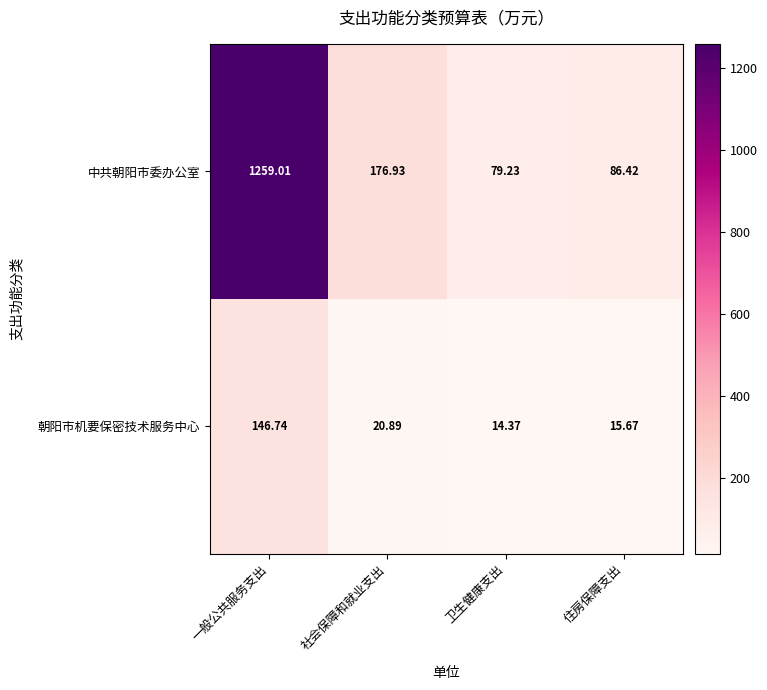

At 社会保障和就业支出, list the series in order from largest to smallest.

中共朝阳市委办公室, 朝阳市机要保密技术服务中心